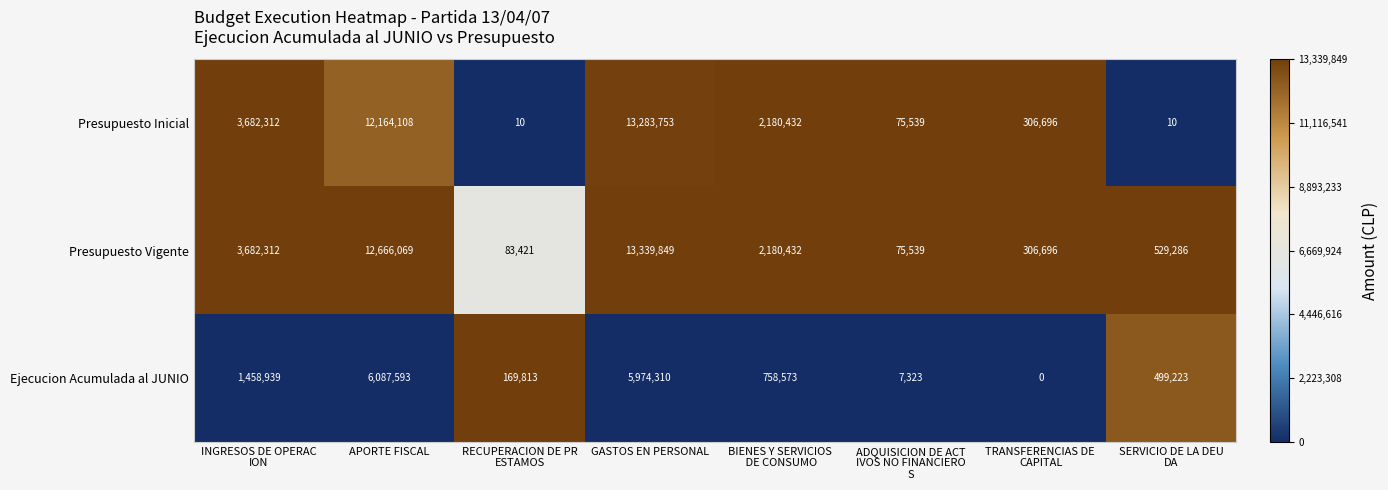

Rank the series by their maximum value, from highest to lowest.

Presupuesto Vigente, Presupuesto Inicial, Ejecucion Acumulada al JUNIO